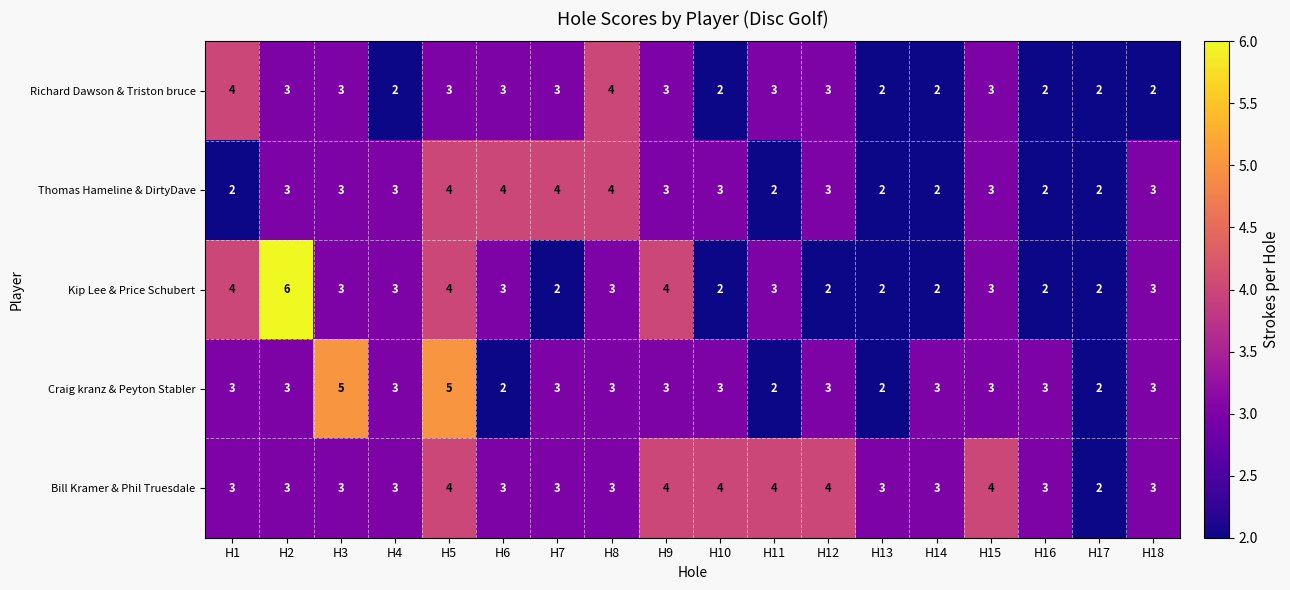

Is the value of Craig kranz & Peyton Stabler at H5 greater than the value of Thomas Hameline & DirtyDave at H1?

Yes